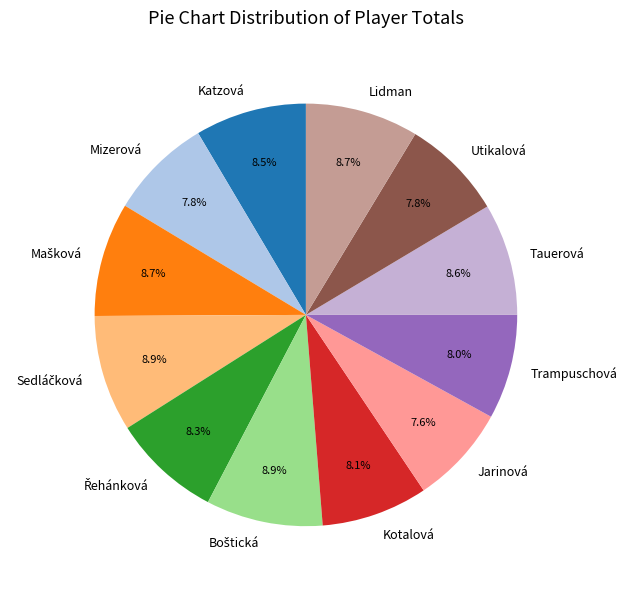

What is the ratio of the value at Trampuschová to the value at Kotalová?

1.0